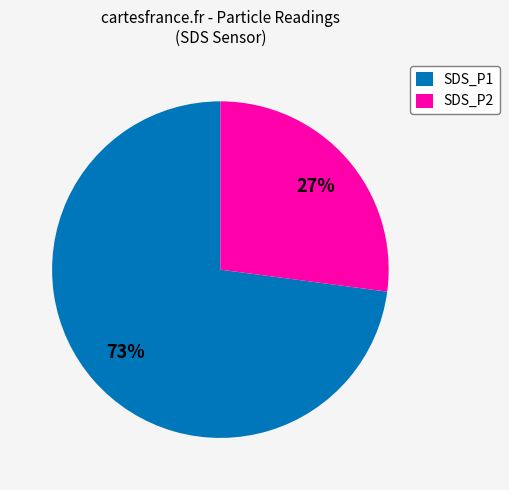

What is the ratio of the value at SDS_P2 to the value at SDS_P1?

0.4